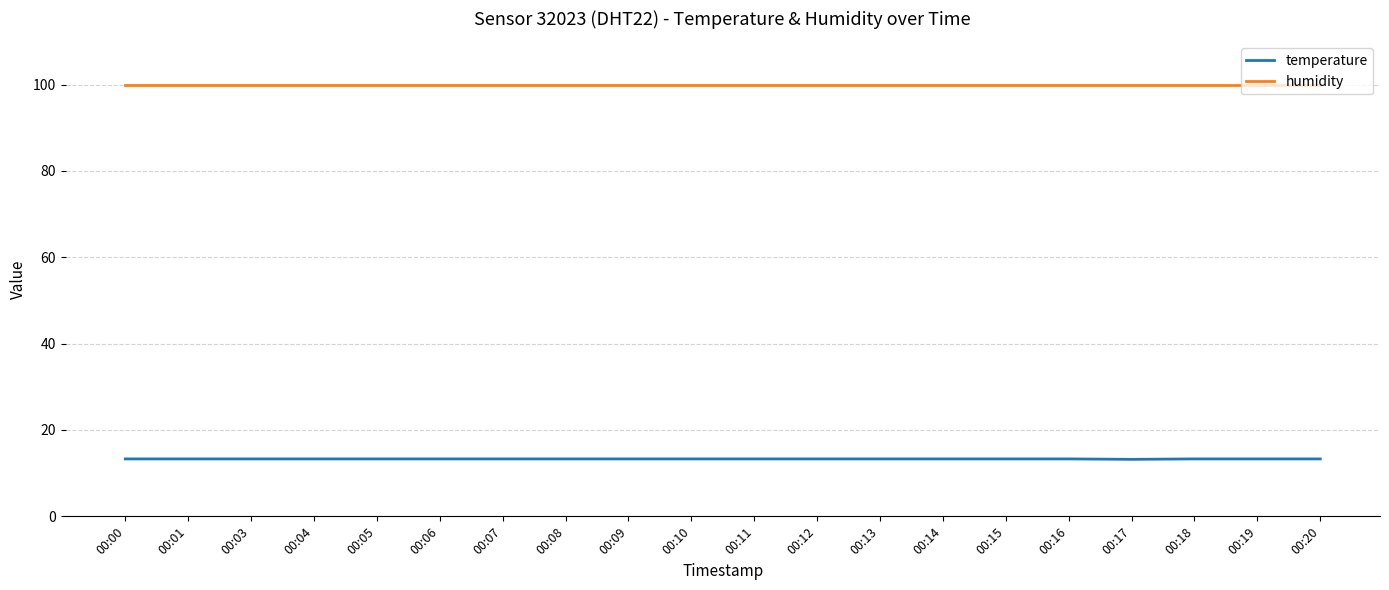

What is the total value across all series at 00:03?

113.2